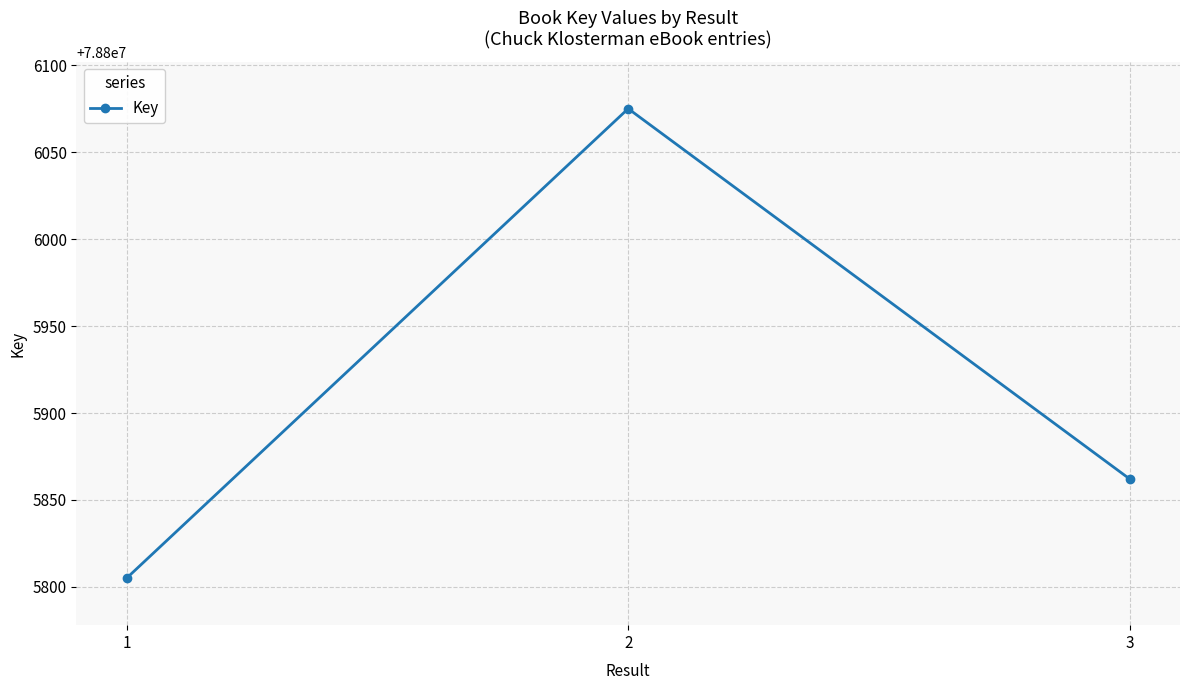

What is the average value?

78805914